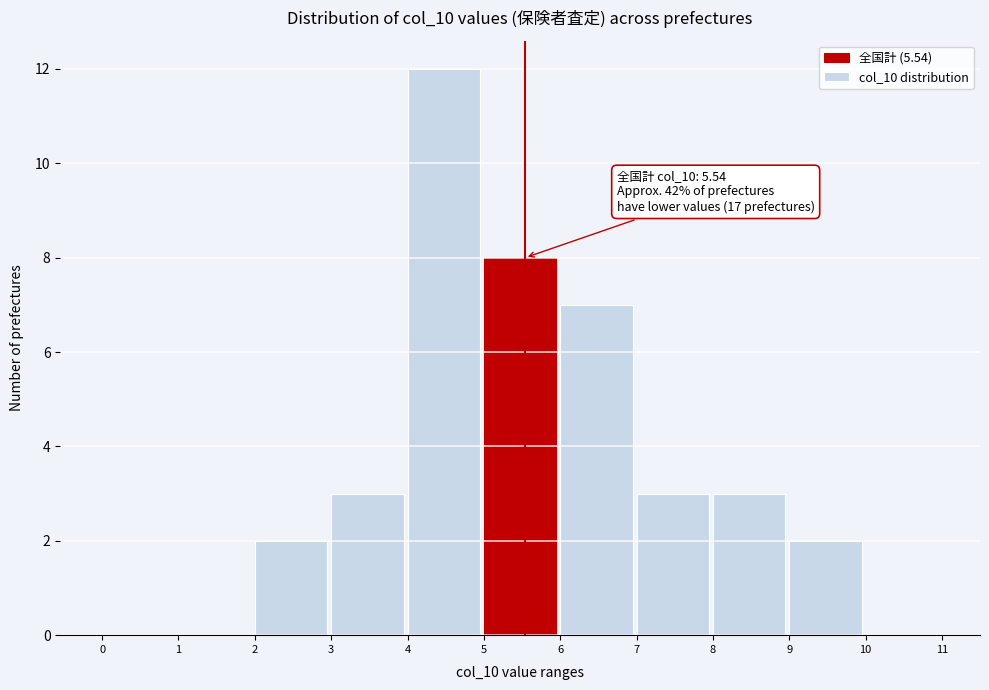

Which range on the x-axis has the tallest bar?

4 to 5